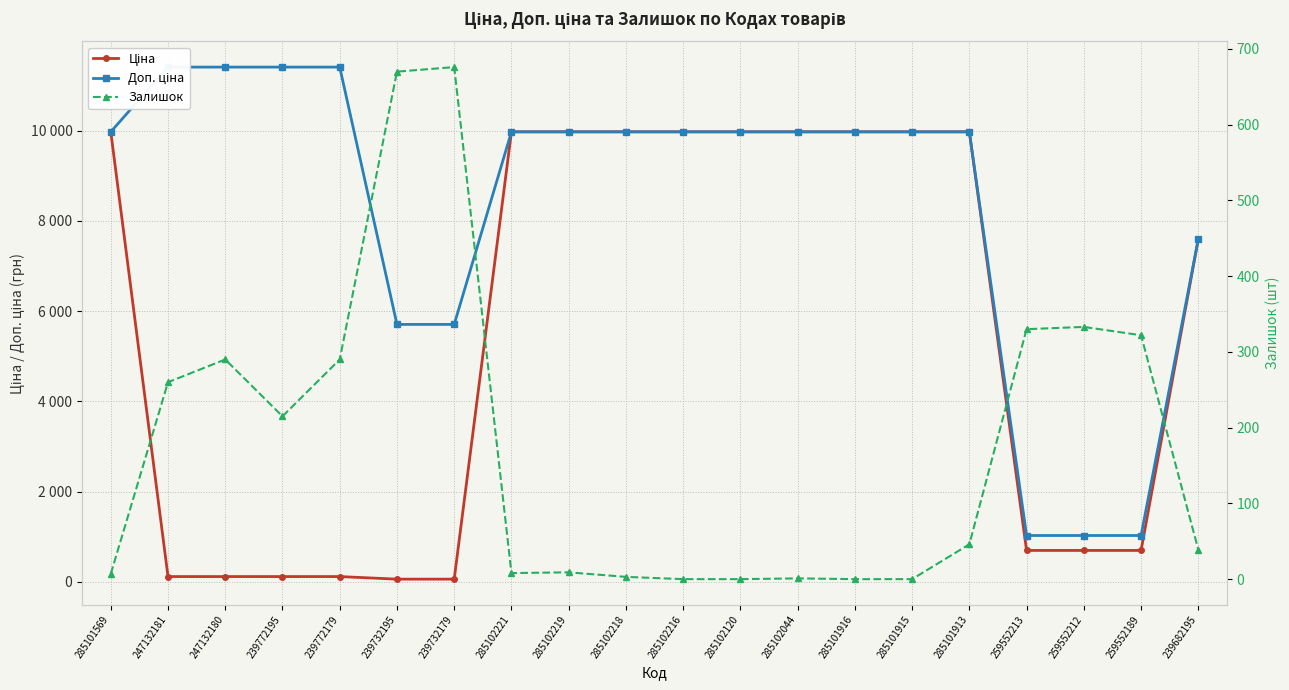

At which category does the chart reach its minimum across all series?

285102216